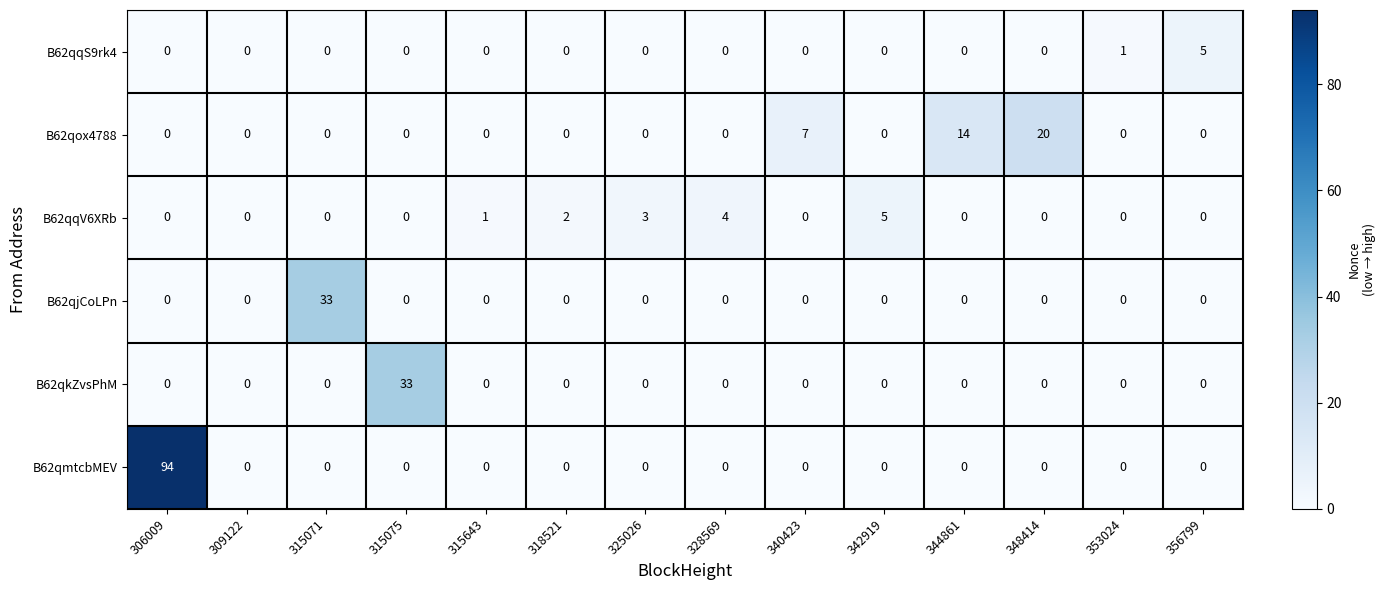

True or false: B62qqV6XRb has a value of 2 at 328569.

False